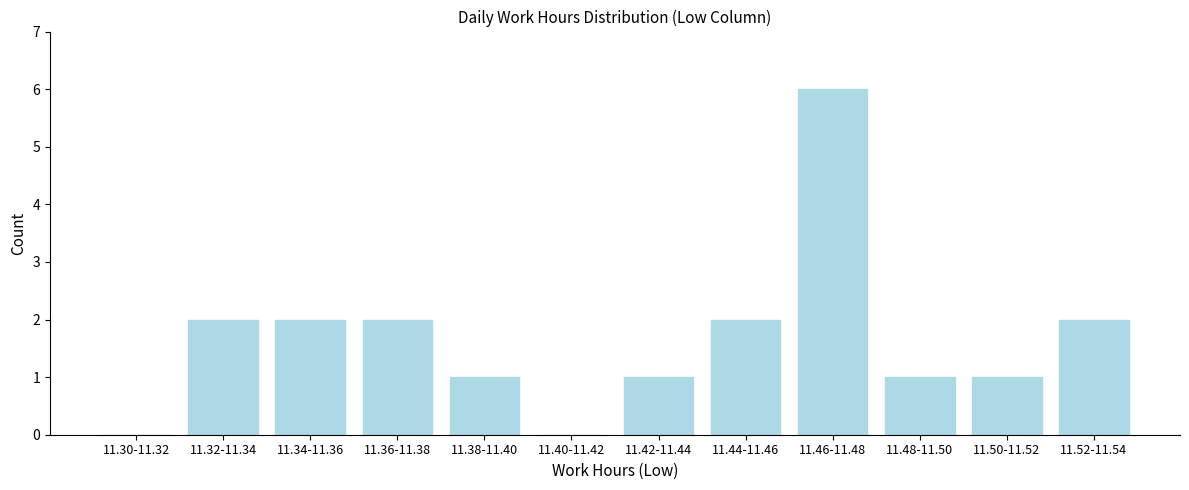

Reading left to right, extract all data points from this chart.

11.30-11.32=0	11.32-11.34=2	11.34-11.36=2	11.36-11.38=2	11.38-11.40=1	11.40-11.42=0	11.42-11.44=1	11.44-11.46=2	11.46-11.48=6	11.48-11.50=1	11.50-11.52=1	11.52-11.54=2